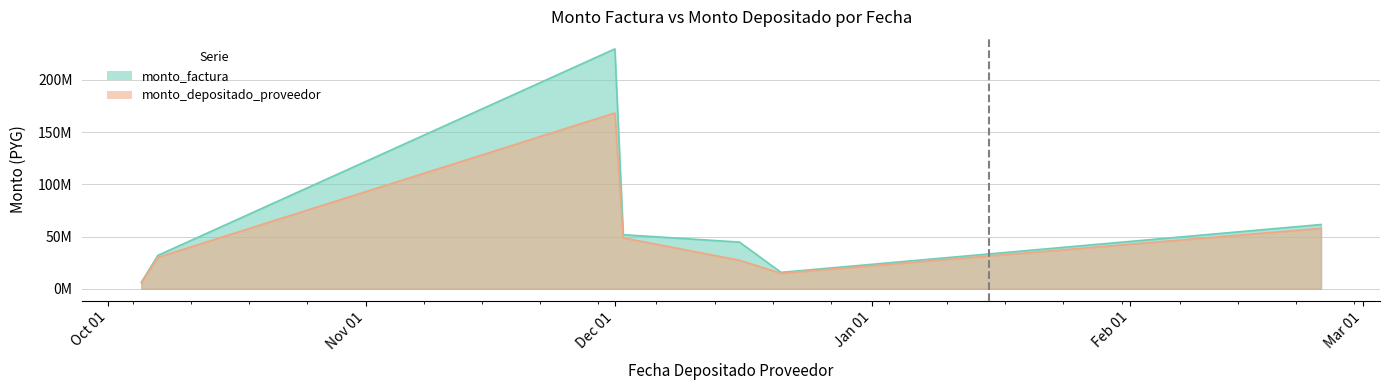

What is the average value of the monto_depositado_proveedor series?

50452834